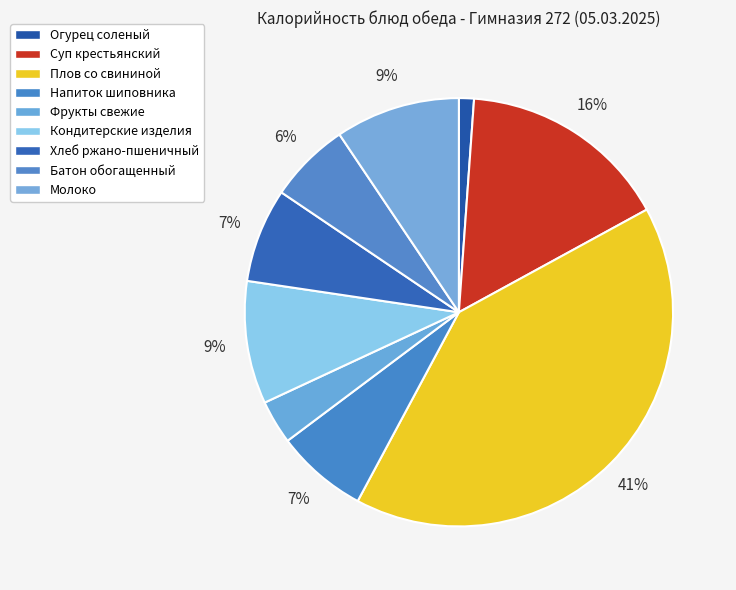

Count the number of slices in the pie.

9